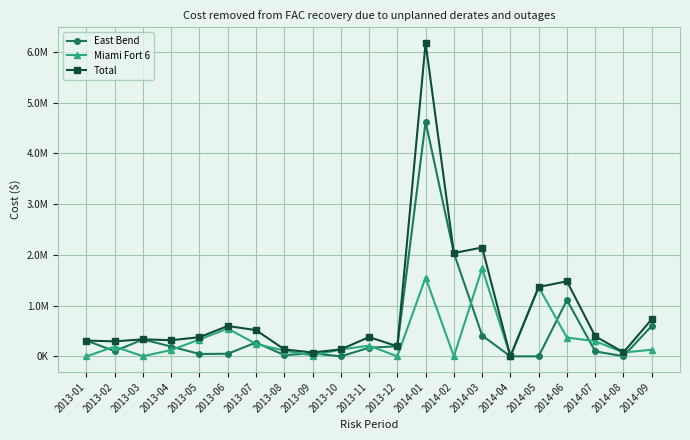

Which category has the highest value in the Miami Fort 6 series?

2014-03